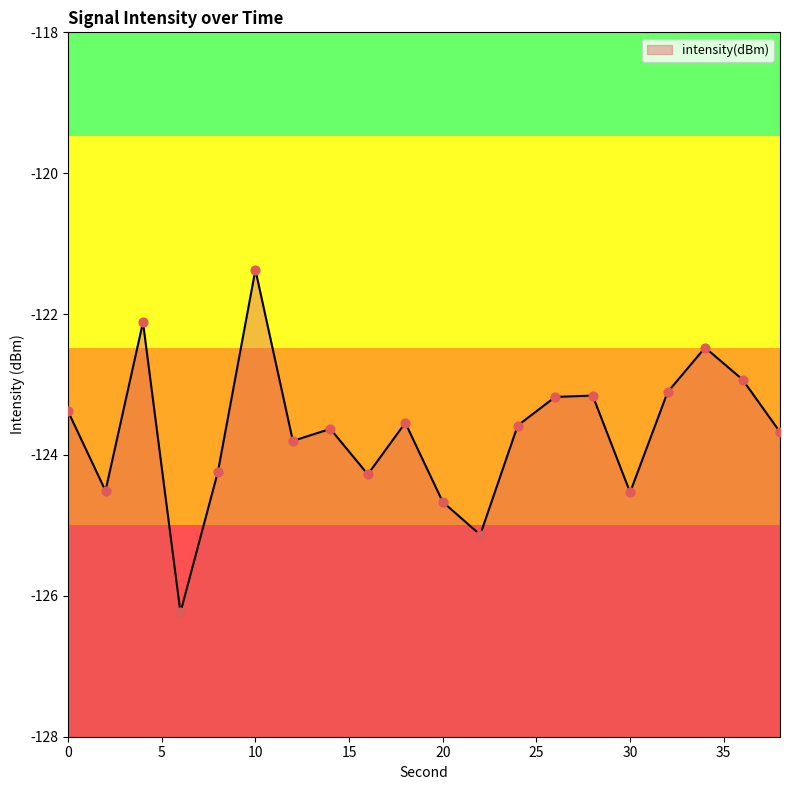

Which has a higher value, 20 or 16?

16